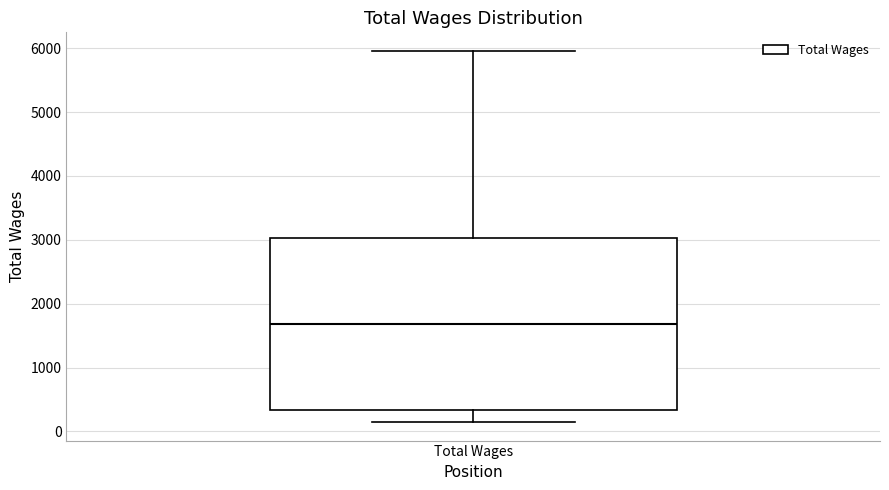

Read this box plot against the y-axis: the position of the median line, the range covered by the box, and the ends of both whiskers. The values are not printed on the chart, so give them approximately, as read against the axis.

median 1700, box 300 to 3000, whiskers 100 to 6000